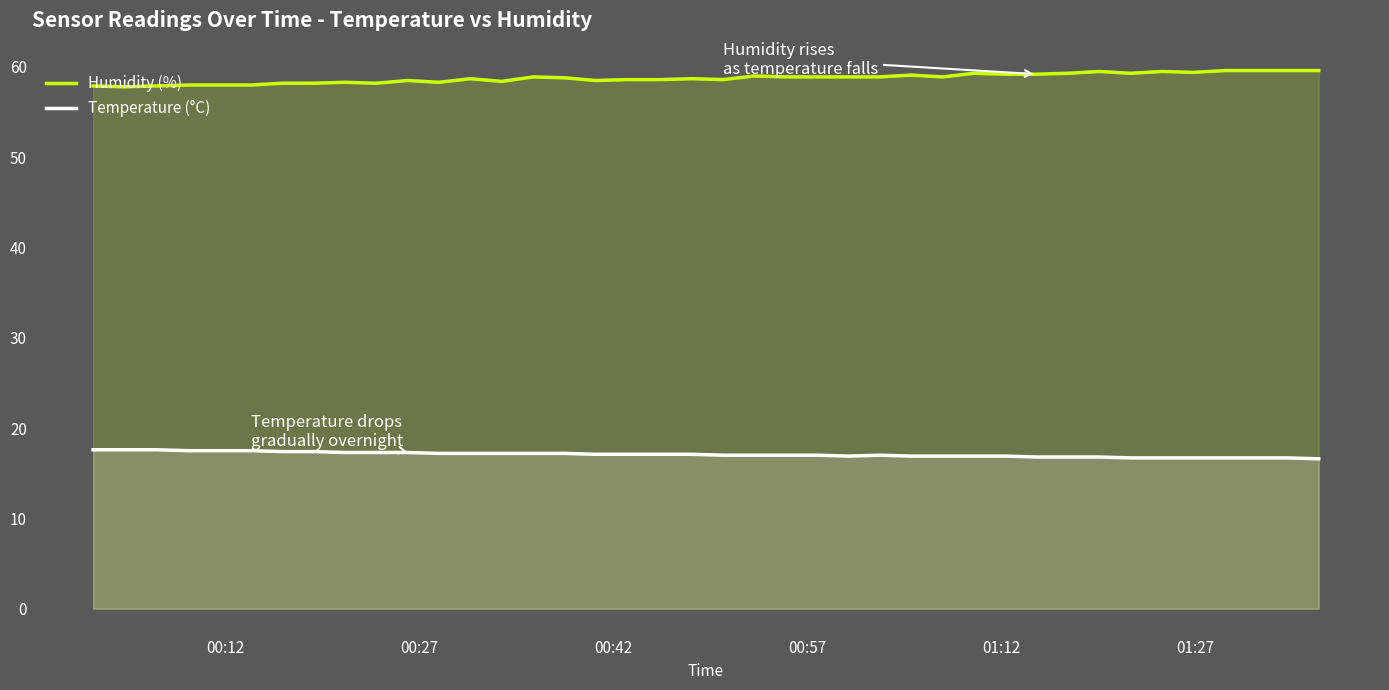

Which series has the largest total across all categories?

Humidity (%)